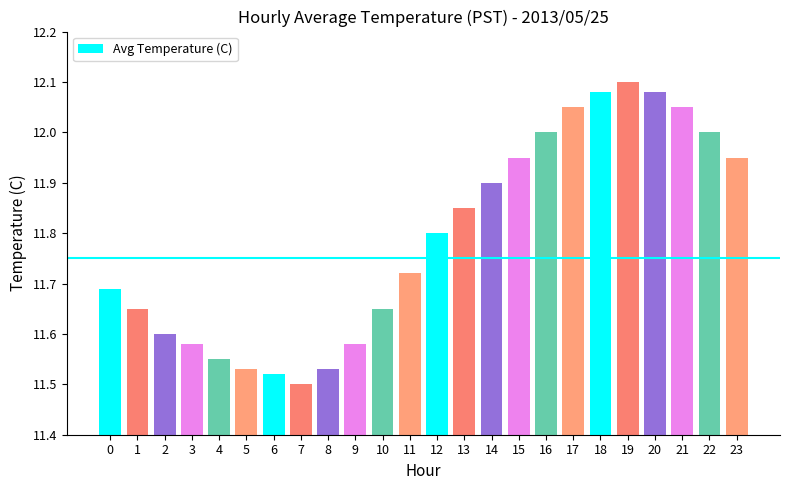

Is it true that the value at 22 is 12.0?

True